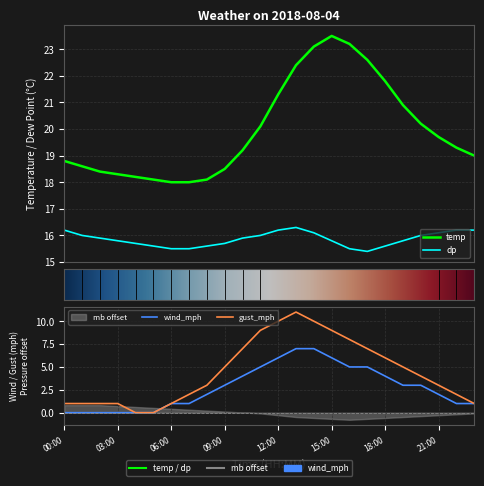

Reading right to left, extract all data points from this chart.

temp: 23:00=19.0	22:00=19.3	21:00=19.7	20:00=20.2	19:00=20.9	18:00=21.8	17:00=22.6	16:00=23.2	15:00=23.5	14:00=23.1	13:00=22.4	12:00=21.3	11:00=20.1	10:00=19.2	09:00=18.5	08:00=18.1	07:00=18.0	06:00=18.0	05:00=18.1	04:00=18.2	03:00=18.3	02:00=18.4	01:00=18.6	00:00=18.8
dp: 23:00=16.2	22:00=16.2	21:00=16.1	20:00=16.0	19:00=15.8	18:00=15.6	17:00=15.4	16:00=15.5	15:00=15.8	14:00=16.1	13:00=16.3	12:00=16.2	11:00=16.0	10:00=15.9	09:00=15.7	08:00=15.6	07:00=15.5	06:00=15.5	05:00=15.6	04:00=15.7	03:00=15.8	02:00=15.9	01:00=16.0	00:00=16.2
gust_mph: 23:00=1.0	22:00=2.0	21:00=3.0	20:00=4.0	19:00=5.0	18:00=6.0	17:00=7.0	16:00=8.0	15:00=9.0	14:00=10.0	13:00=11.0	12:00=10.0	11:00=9.0	10:00=7.0	09:00=5.0	08:00=3.0	07:00=2.0	06:00=1.0	05:00=0.0	04:00=0.0	03:00=1.0	02:00=1.0	01:00=1.0	00:00=1.0
wind_mph: 23:00=1.0	22:00=1.0	21:00=2.0	20:00=3.0	19:00=3.0	18:00=4.0	17:00=5.0	16:00=5.0	15:00=6.0	14:00=7.0	13:00=7.0	12:00=6.0	11:00=5.0	10:00=4.0	09:00=3.0	08:00=2.0	07:00=1.0	06:00=1.0	05:00=0.0	04:00=0.0	03:00=0.0	02:00=0.0	01:00=0.0	00:00=0.0